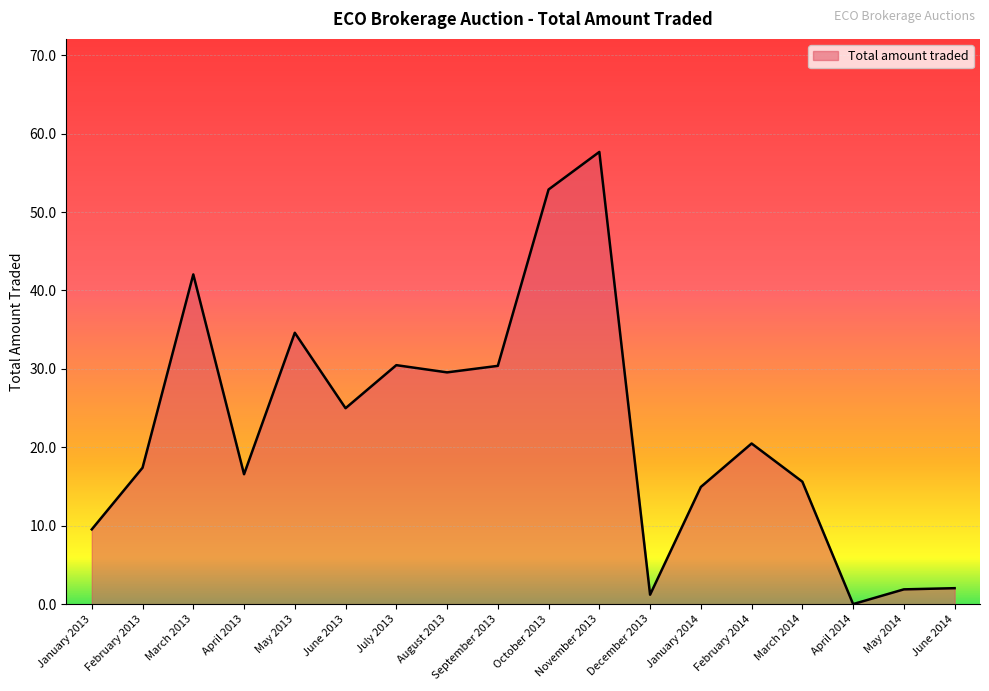

Count the number of data series in this chart.

1